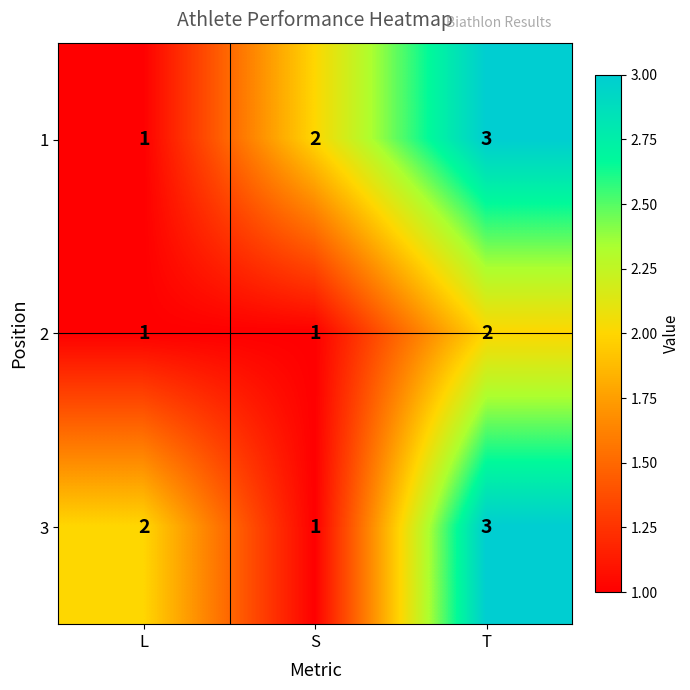

Which category has the lowest value in the 3 series?

S